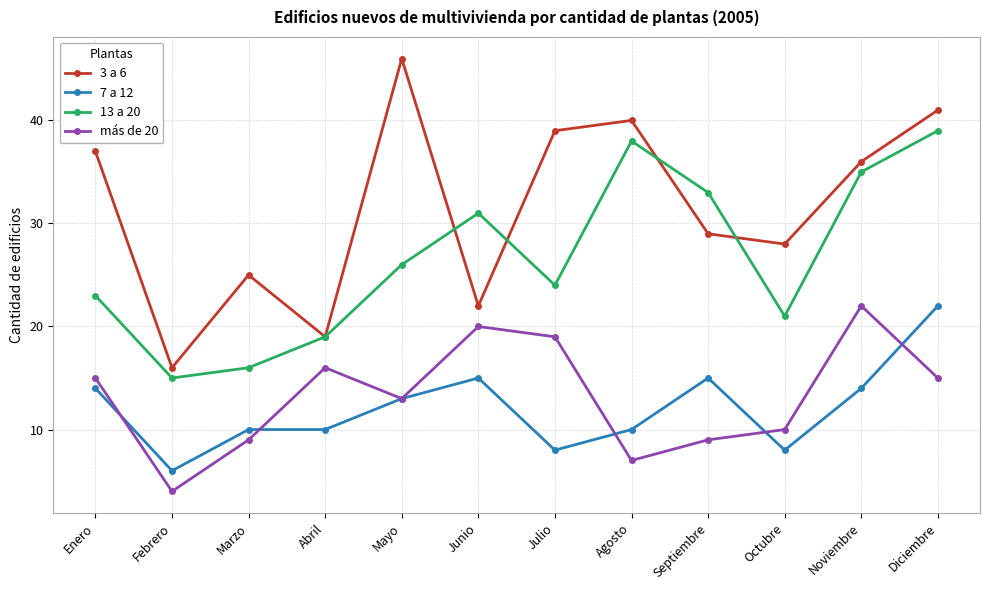

What is the approximate value of 3 a 6 at Noviembre, to the nearest 10?

40